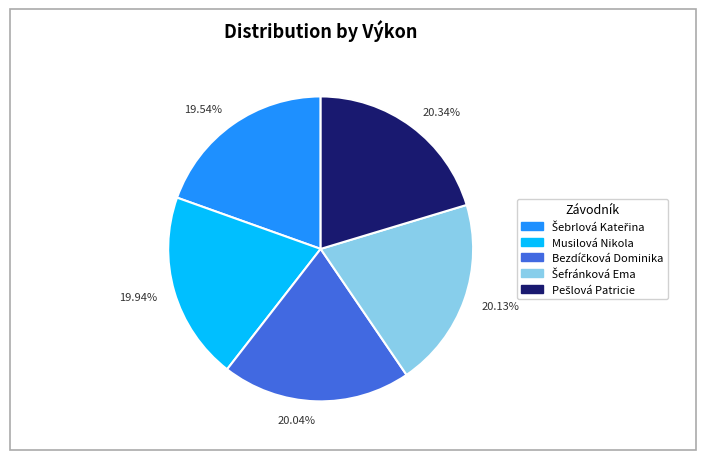

What is the ratio of the value at 19.54% to the value at 20.04%?

1.0